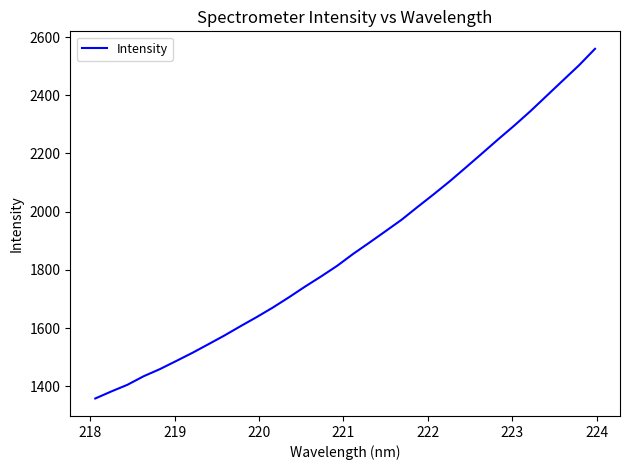

What is the difference between the maximum and minimum values?

1201.1